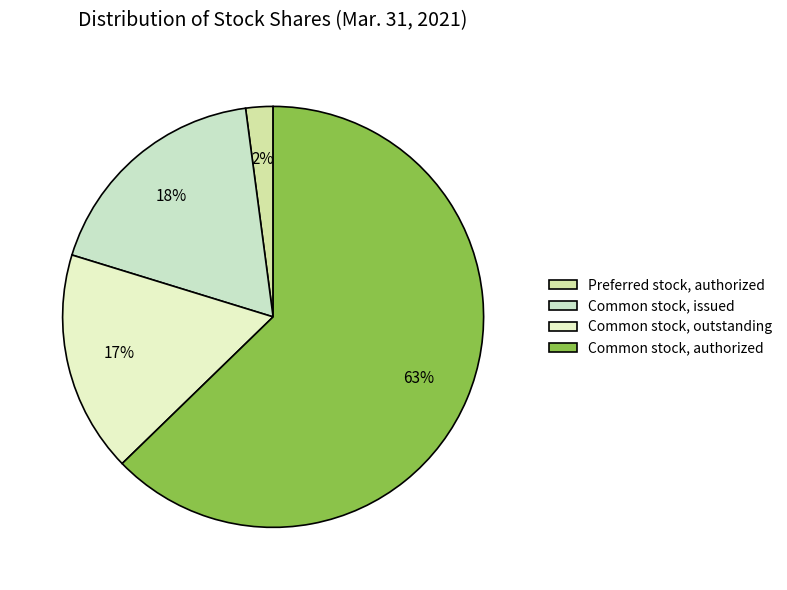

Is it true that Common stock, issued is 9% of the pie?

False